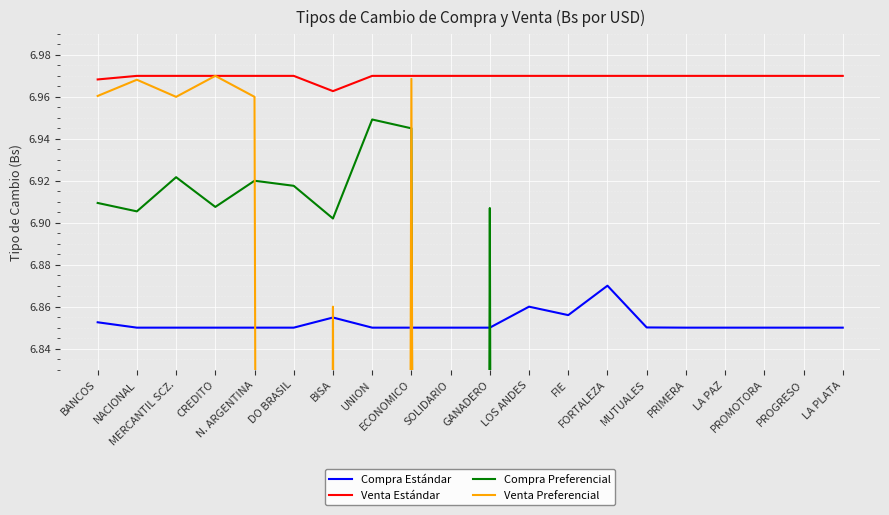

True or false: Compra Estándar and Venta Estándar intersect in this chart.

False